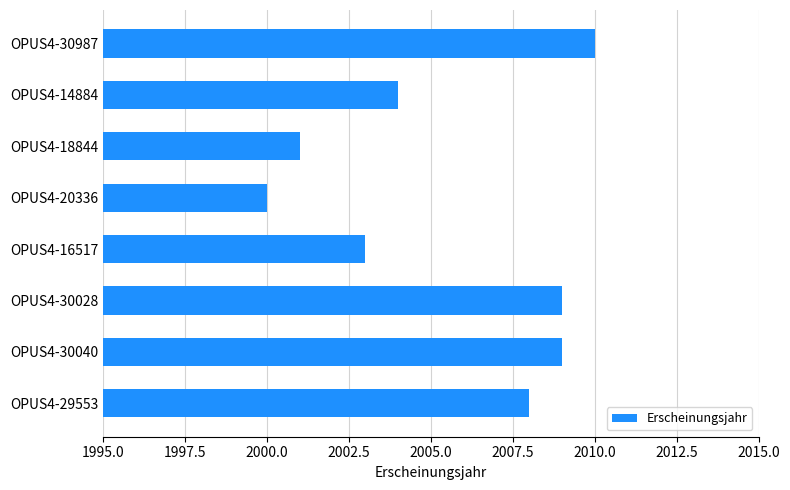

The chart shows a value of 2001 at OPUS4-18844. True or false?

True